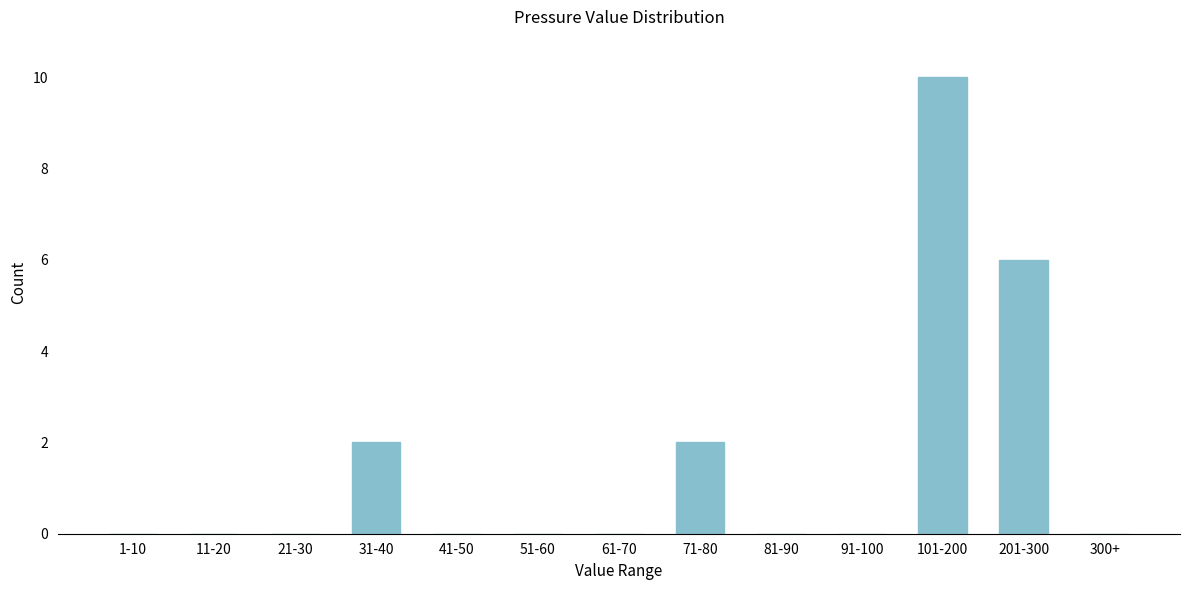

Reading right to left, what are all the values shown in this chart?

300+=0	201-300=6	101-200=10	91-100=0	81-90=0	71-80=2	61-70=0	51-60=0	41-50=0	31-40=2	21-30=0	11-20=0	1-10=0